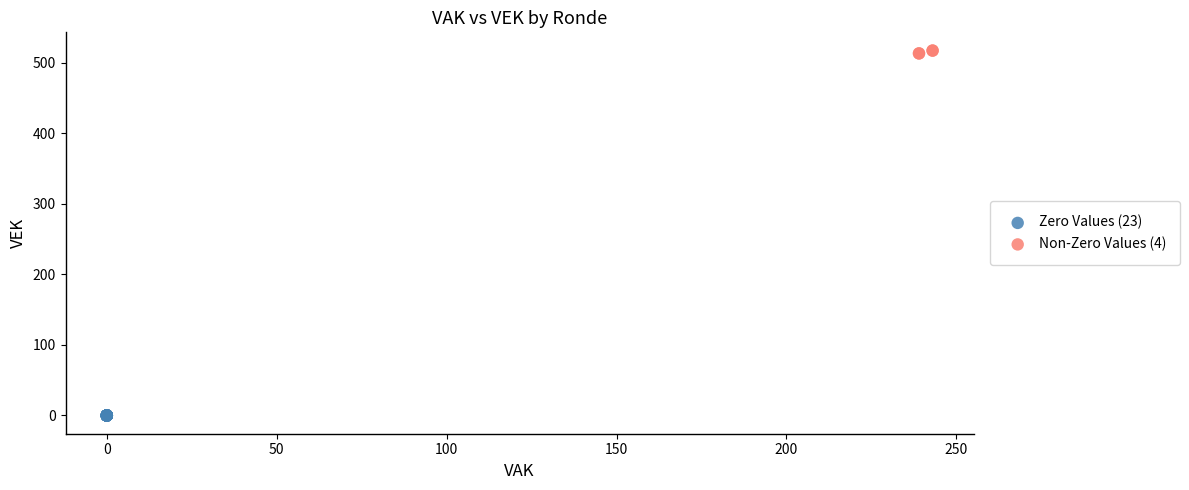

Which series reaches the minimum Y coordinate?

Zero Values (23)